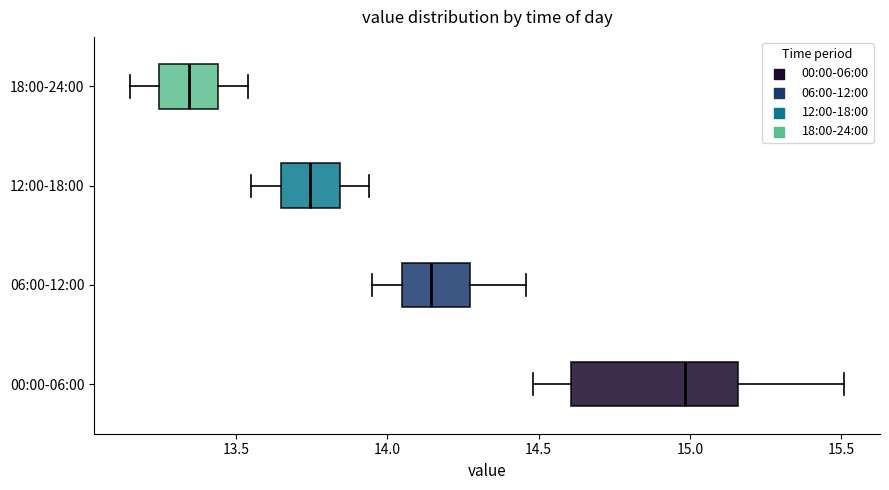

Which box is the widest, from its left edge to its right edge?

00:00-06:00